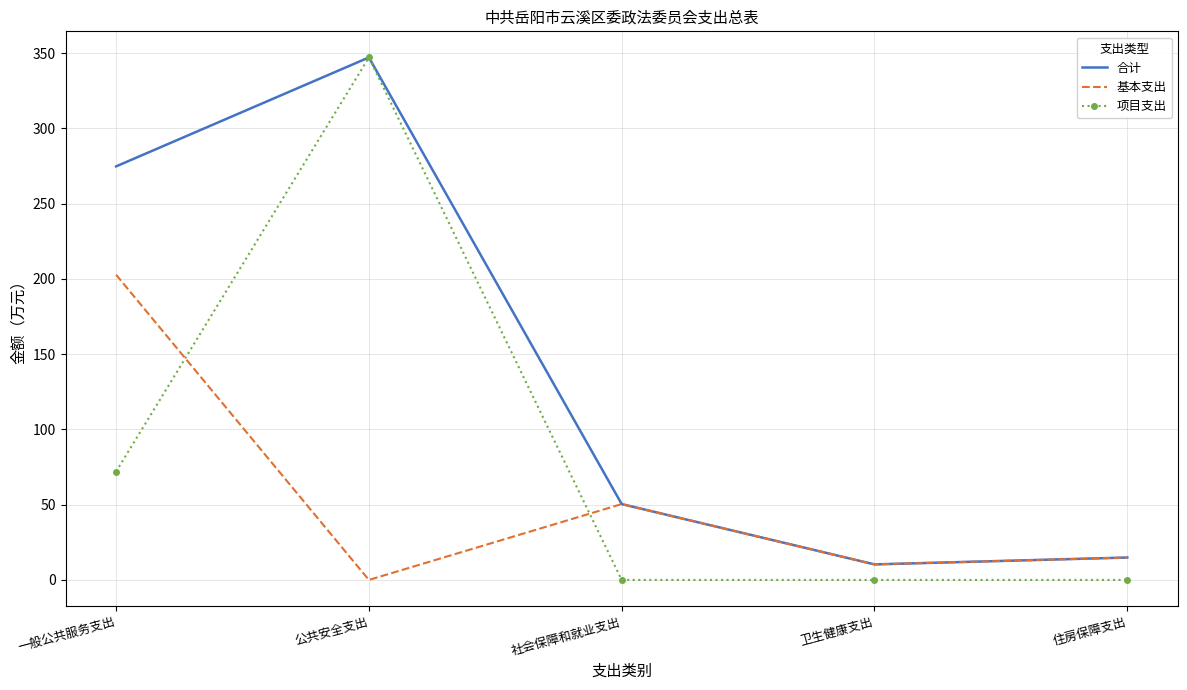

Which series has the largest range (max minus min)?

项目支出